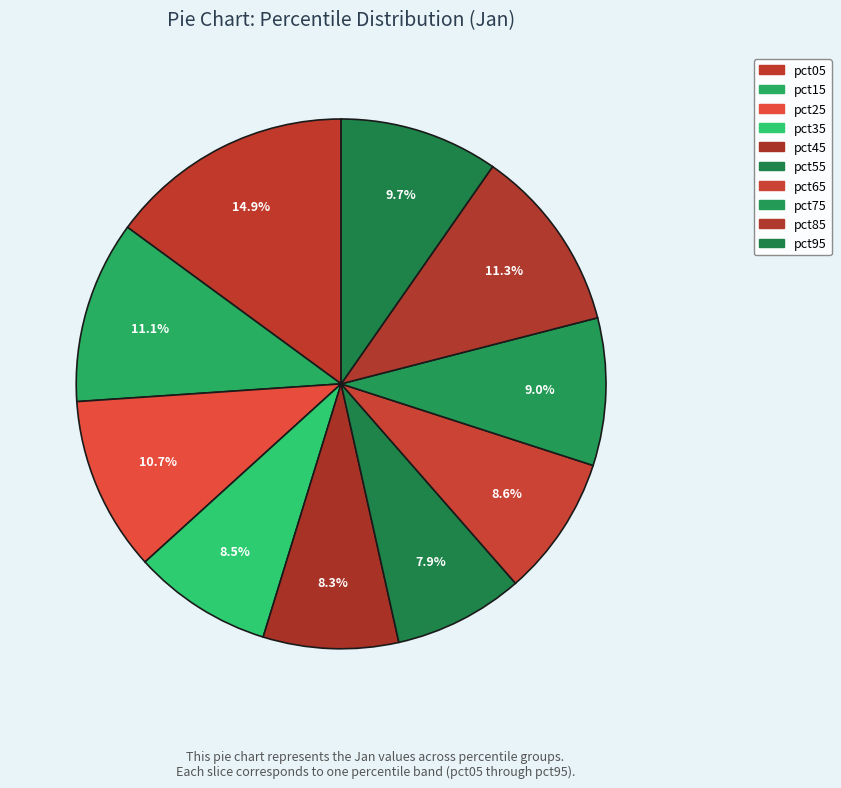

To the nearest percent, what percentage of the pie is pct85?

11%